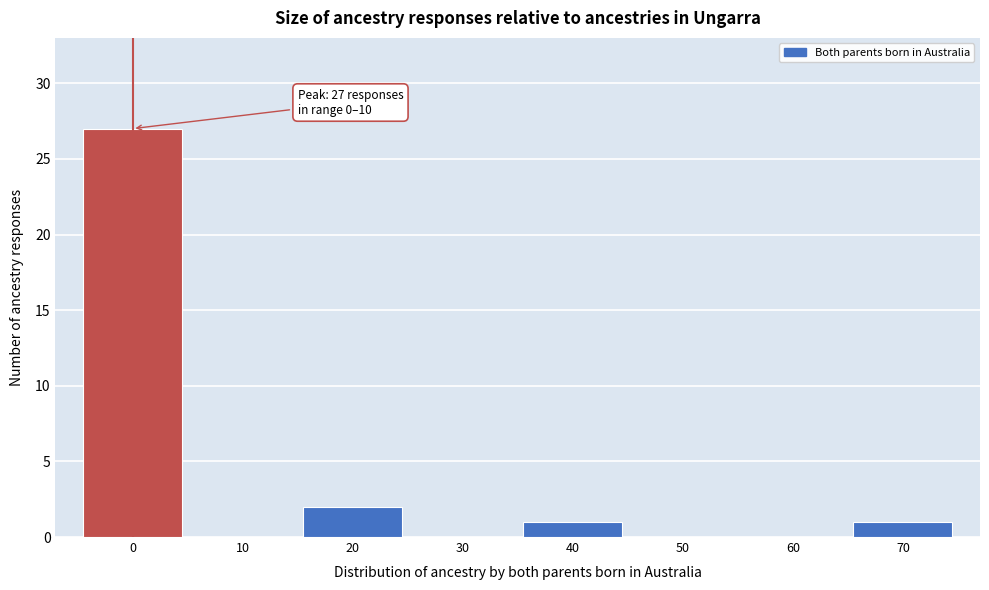

Reading left to right, what are all the values shown in this chart?

0=27	10=0	20=2	30=0	40=1	50=0	60=0	70=1